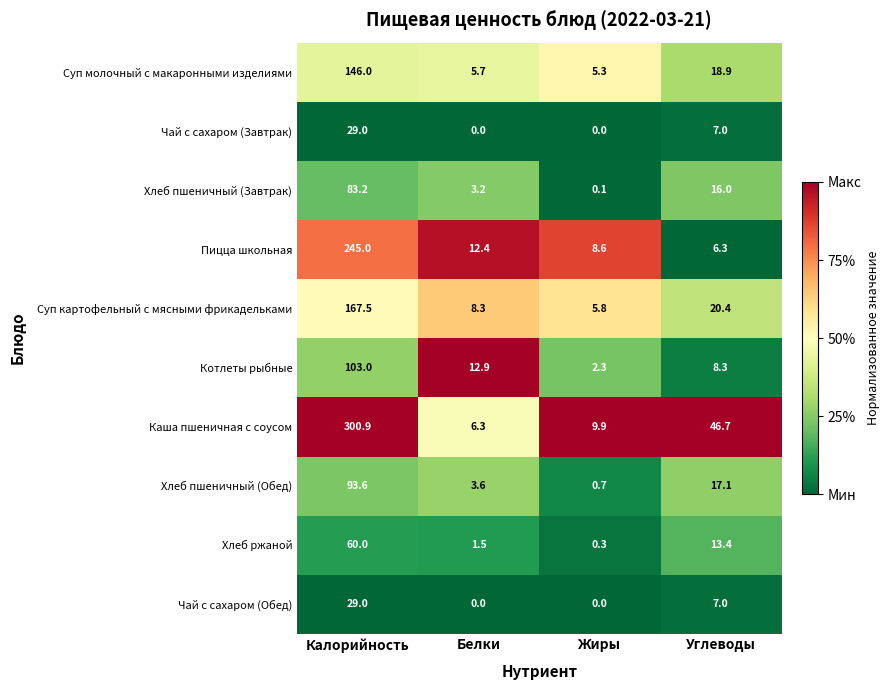

List the labels in order of Котлеты рыбные value, smallest first.

Жиры, Углеводы, Белки, Калорийность